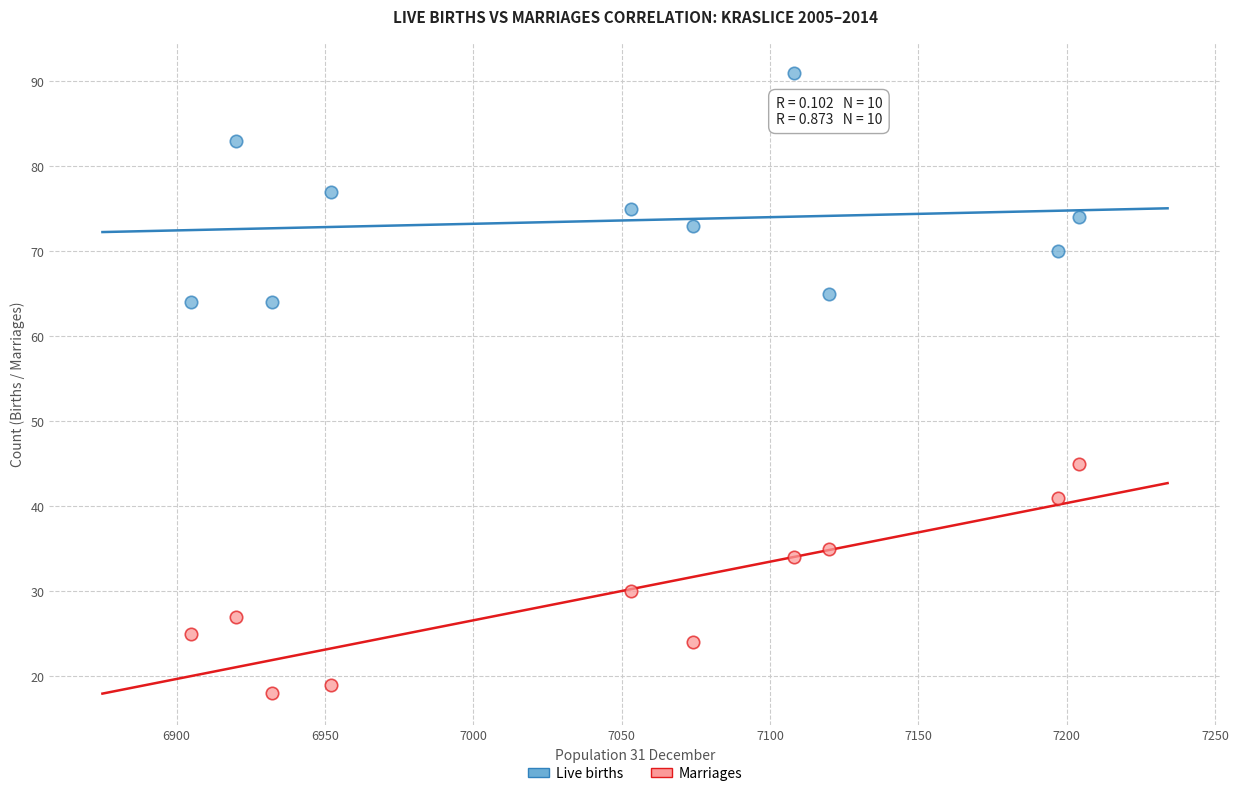

Which series reaches the maximum Y coordinate?

Live births